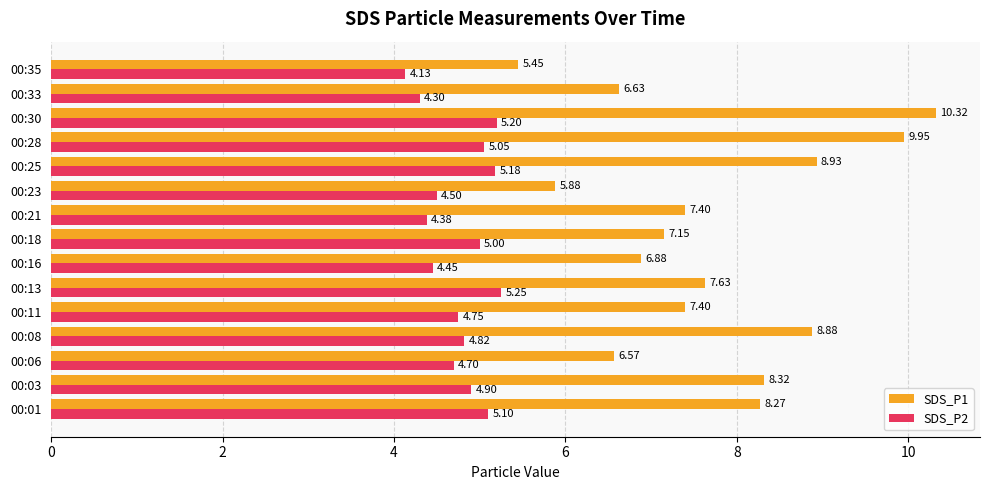

At how many categories does at least one series exceed 8?

6